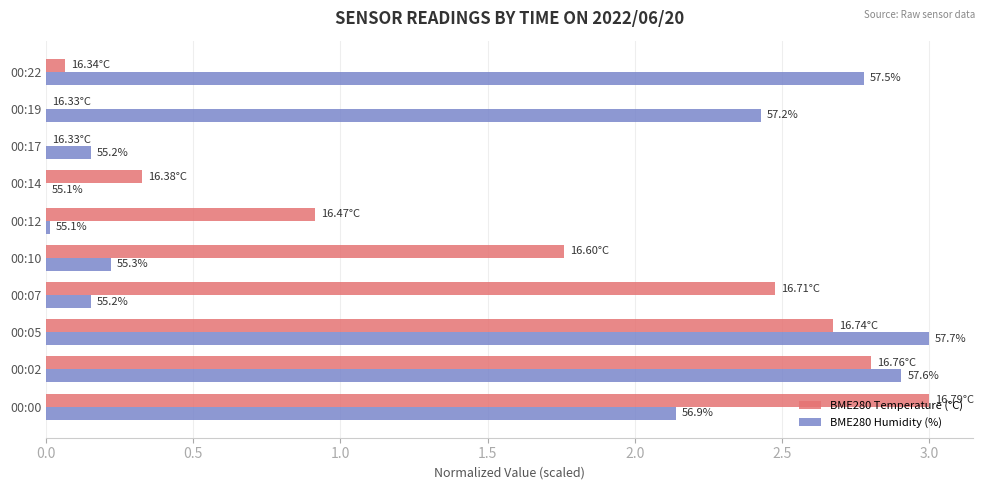

What are all the series names shown in the legend?

BME280 Temperature (°C), BME280 Humidity (%)